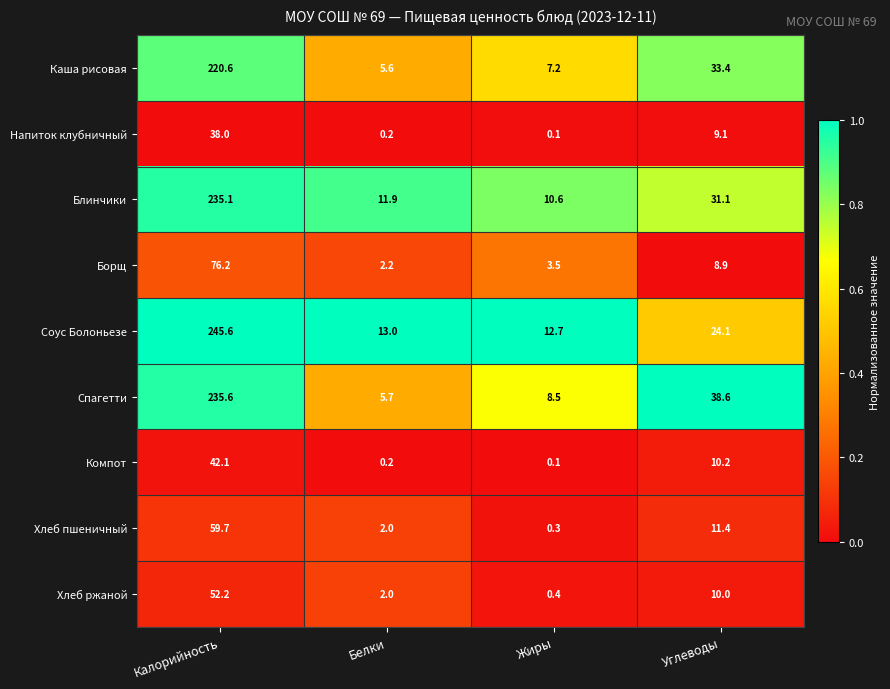

Which category has the lowest value across all series?

Жиры